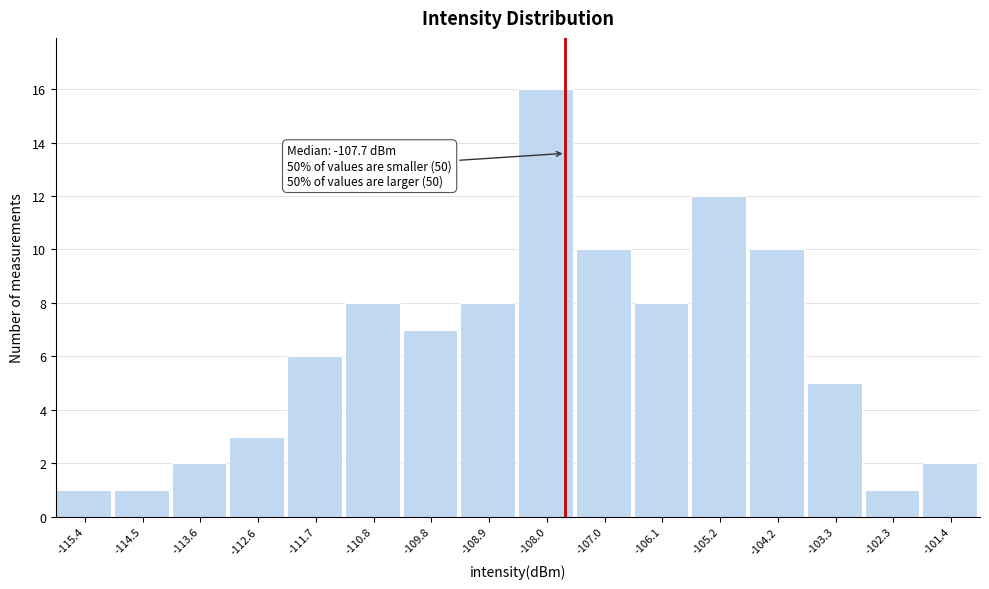

Over which range of the x-axis is the bar tallest?

-108.4 to -107.5